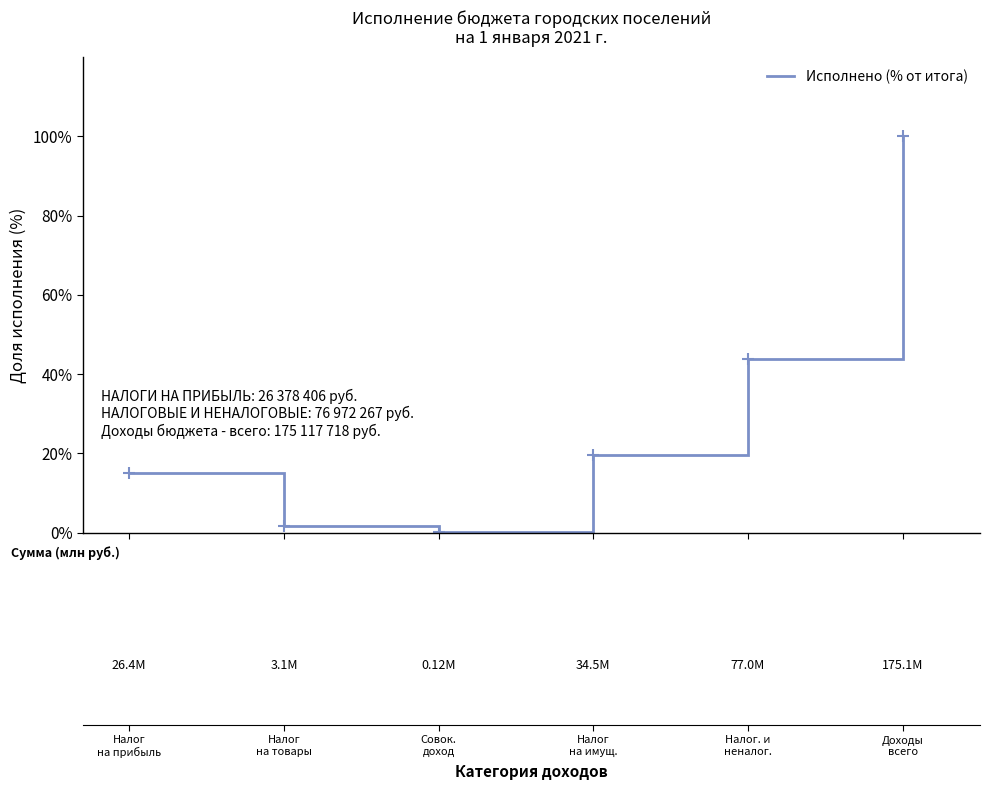

True or false: the data has more than 1 interior local peaks.

False